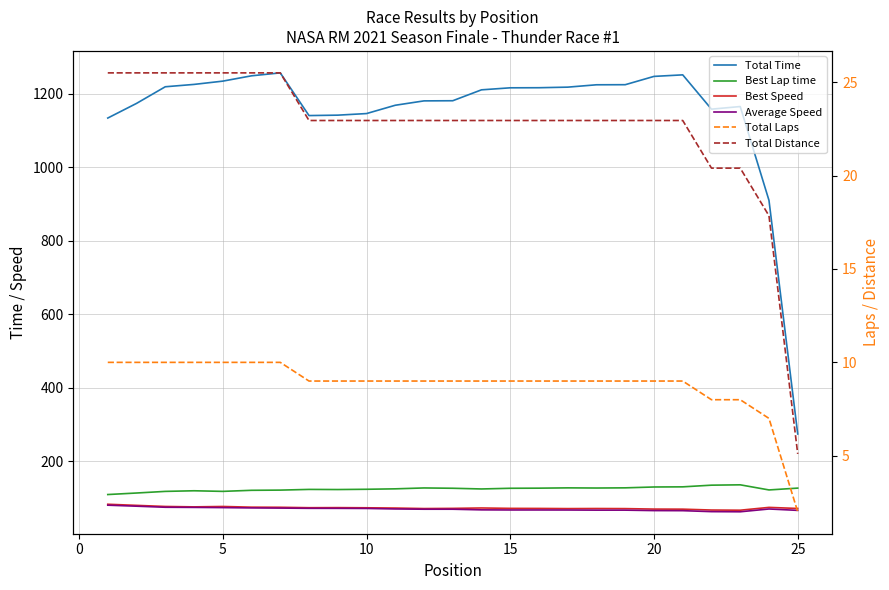

Reading left to right, list all the values displayed in this chart.

Total Time: 1133.4	1173.2	1218.4	1224.9	1233.7	1248.2	1256.2	1140.1	1141.3	1145.6	1168.2	1180.1	1180.5	1210.1	1215.6	1215.8	1217.4	1223.8	1224.1	1246.6	1250.8	1157.6	1164.7	909.6	274.5
Best Lap time: 109.9	114.1	118.5	120.2	118.5	121.4	122.0	123.9	123.5	124.2	125.4	127.8	127.0	125.1	126.9	127.3	128.1	127.6	128.1	130.4	130.8	135.4	136.3	122.4	127.4
Best Speed: 83.5	80.5	77.5	76.4	77.5	75.6	75.3	74.1	74.3	73.9	73.2	71.8	72.3	73.4	72.3	72.1	71.7	71.9	71.6	70.4	70.2	67.8	67.3	75.0	72.1
Average Speed: 81.0	78.2	75.3	74.9	74.4	73.5	73.1	72.5	72.4	72.1	70.7	70.0	70.0	68.3	68.0	68.0	67.9	67.5	67.5	66.3	66.1	63.4	63.1	70.6	66.9
Total Laps: 10.0	10.0	10.0	10.0	10.0	10.0	10.0	9.0	9.0	9.0	9.0	9.0	9.0	9.0	9.0	9.0	9.0	9.0	9.0	9.0	9.0	8.0	8.0	7.0	2.0
Total Distance: 25.5	25.5	25.5	25.5	25.5	25.5	25.5	22.9	22.9	22.9	22.9	22.9	22.9	22.9	22.9	22.9	22.9	22.9	22.9	22.9	22.9	20.4	20.4	17.9	5.1